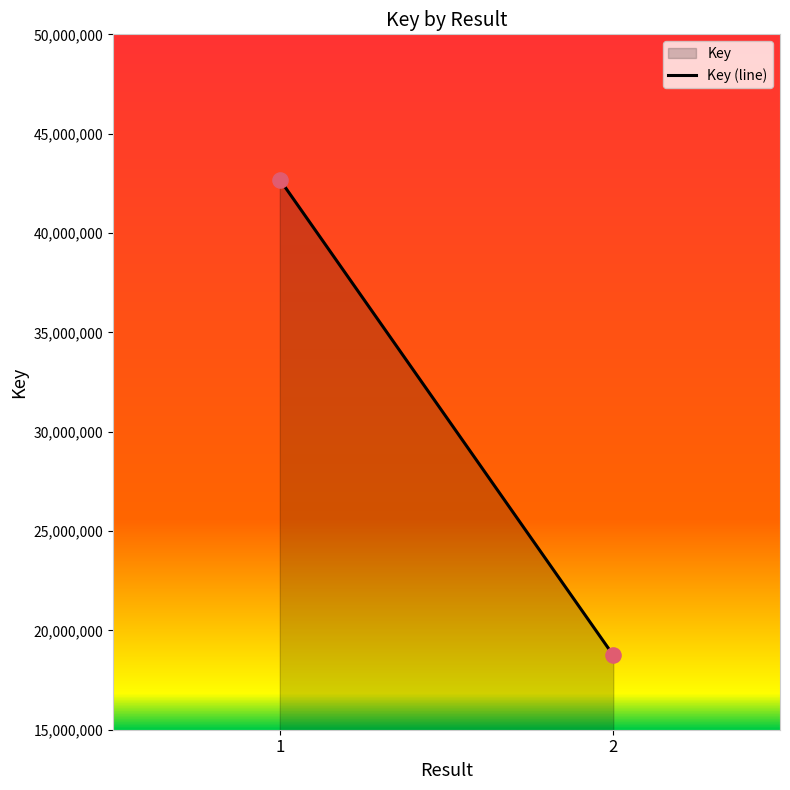

What is the range of Y values (max minus min)?

23942569